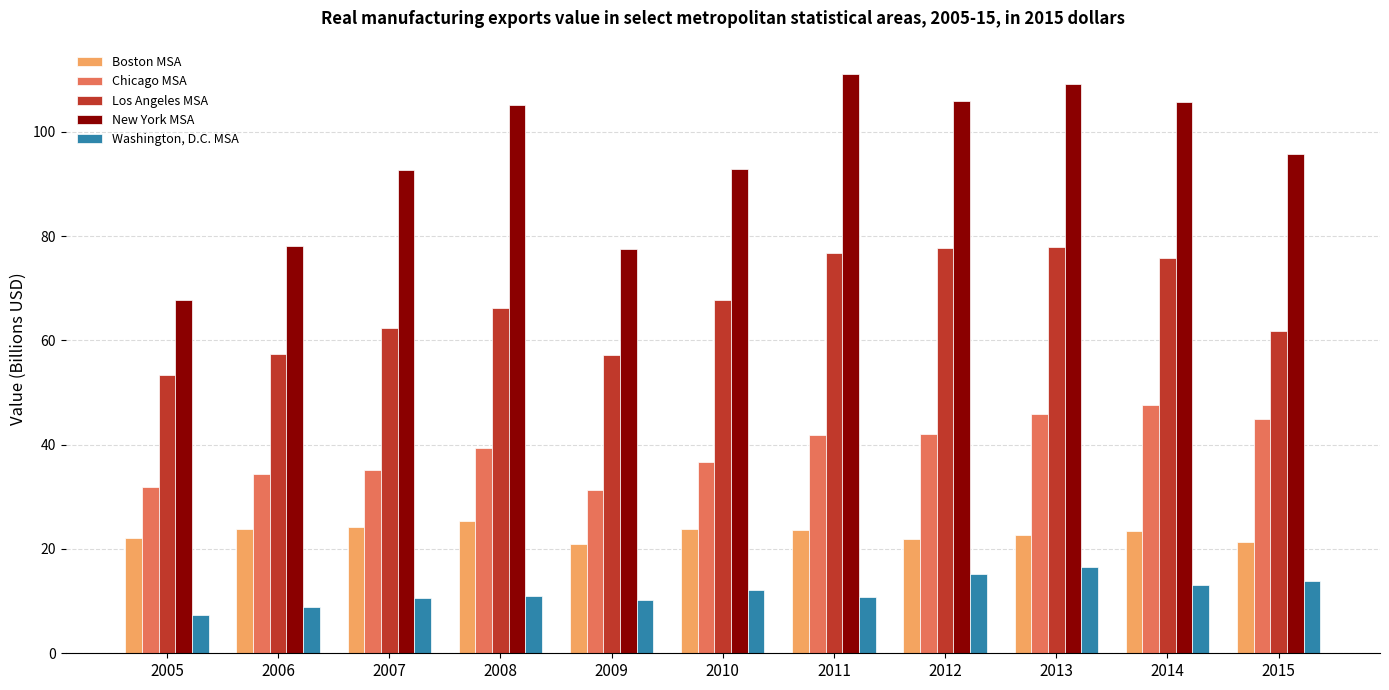

What is the smallest value displayed?

7.4